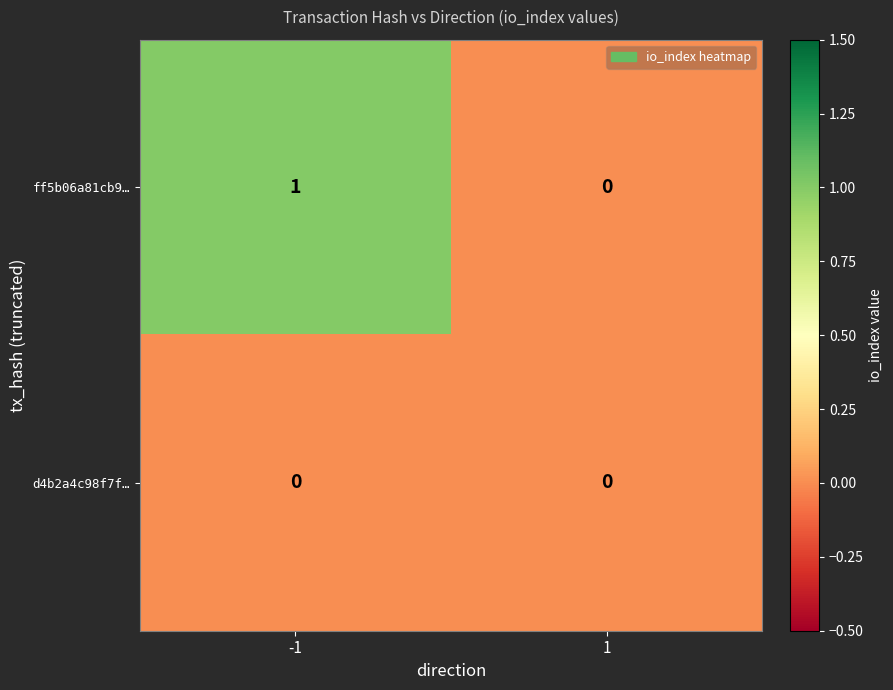

Rank the series by their average value, from lowest to highest.

d4b2a4c98f7f…, ff5b06a81cb9…